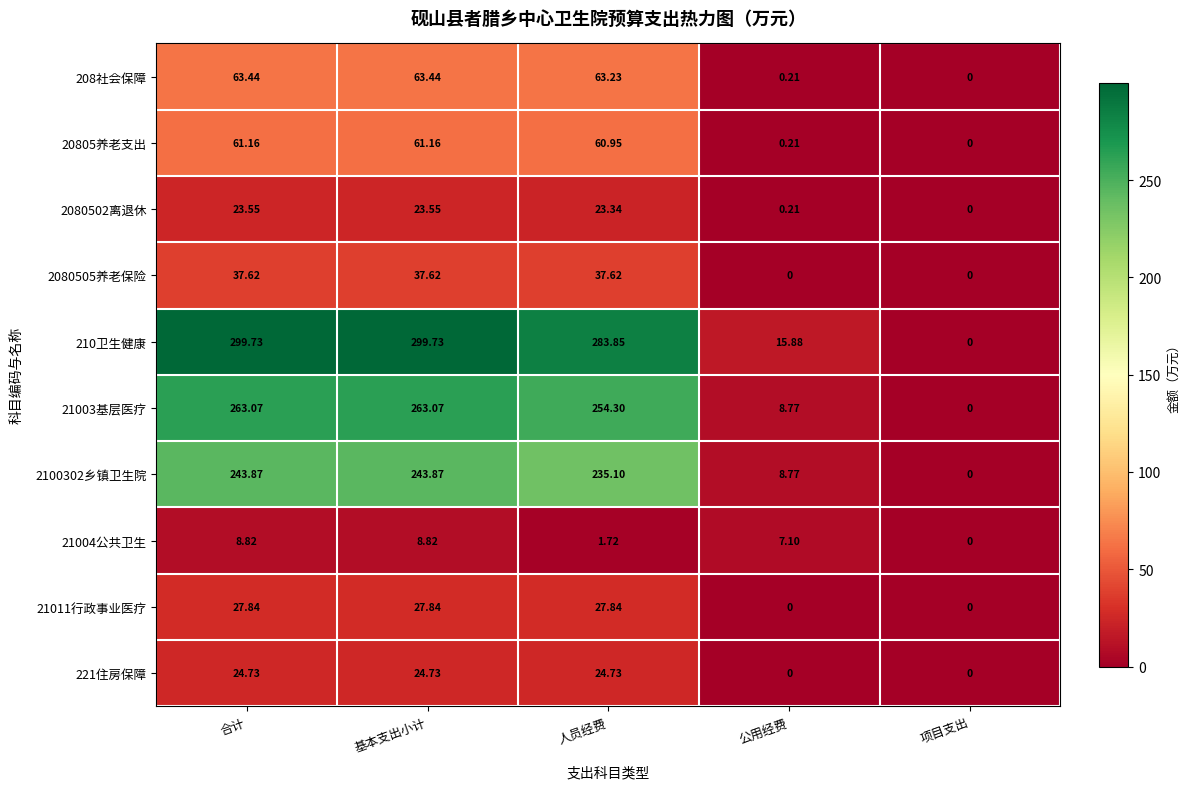

Is the value of 208社会保障 at 人员经费 greater than the value of 21004公共卫生 at 合计?

Yes